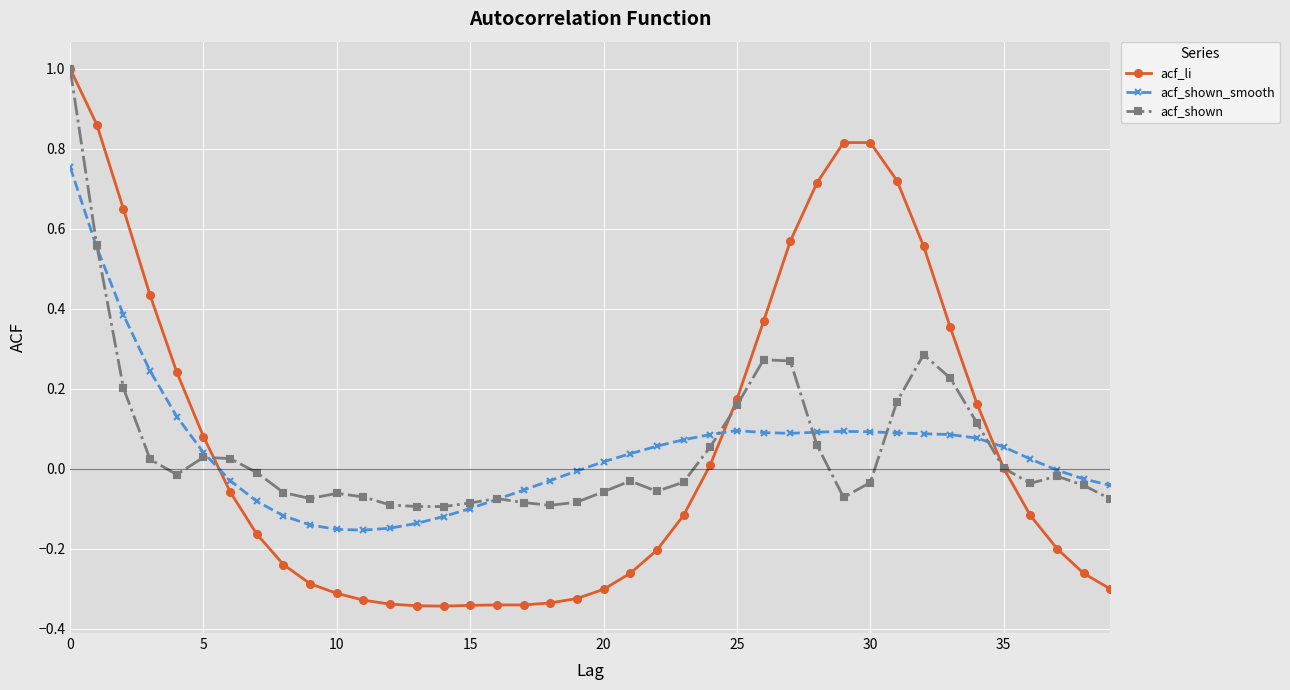

What is the maximum value shown in the chart?

1.0